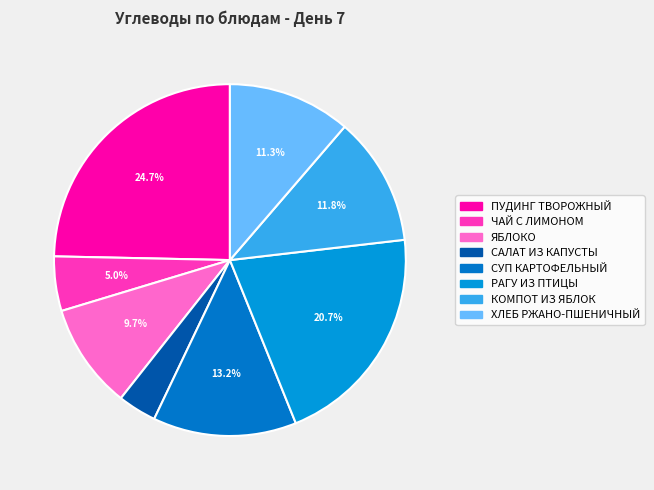

Is it true that КОМПОТ ИЗ ЯБЛОК is 12% of the pie?

True